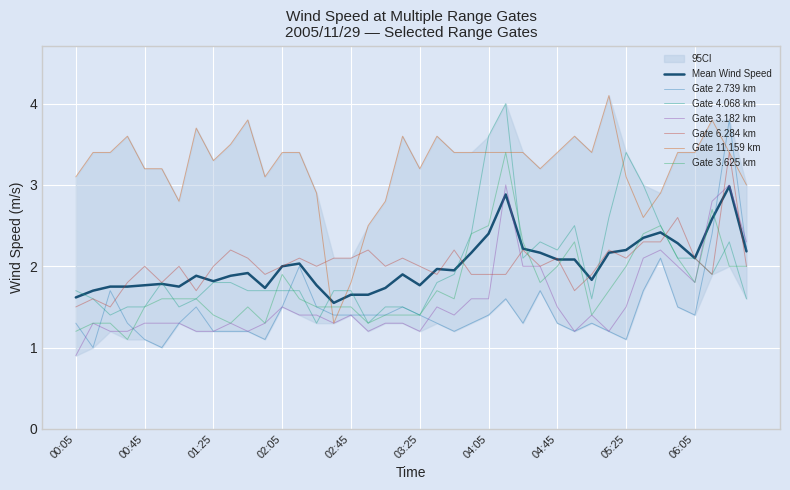

What is the highest value of the Mean Wind Speed series?

3.0